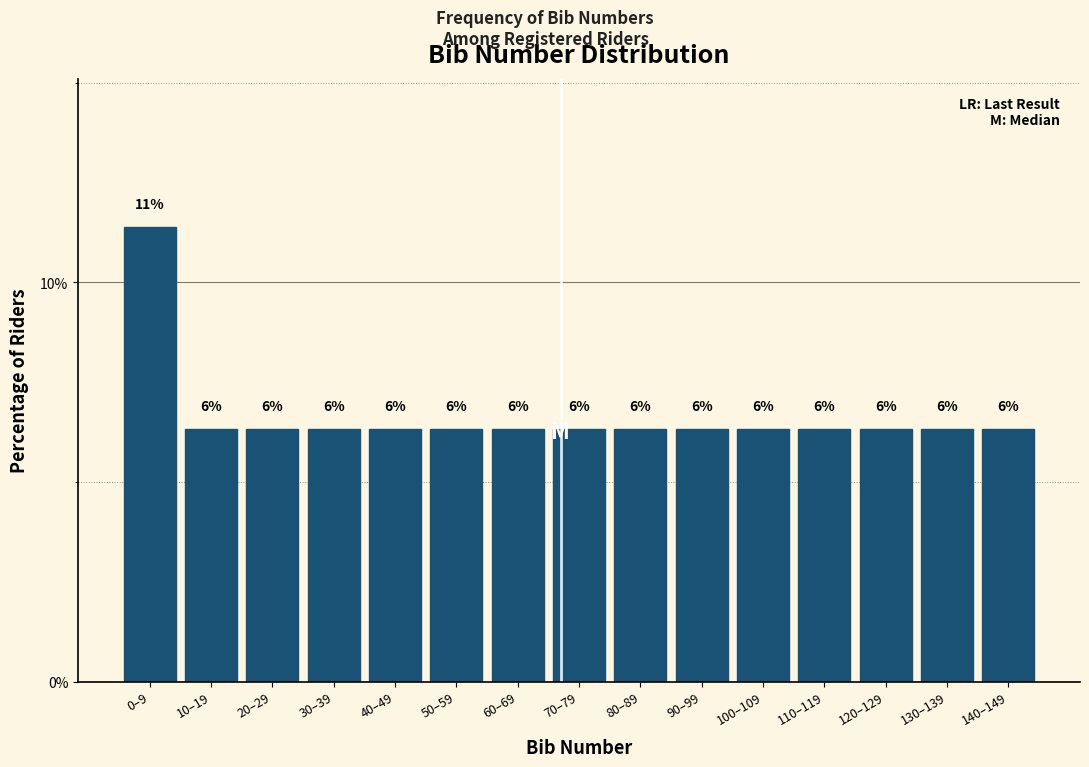

Does the chart contain any negative values?

No